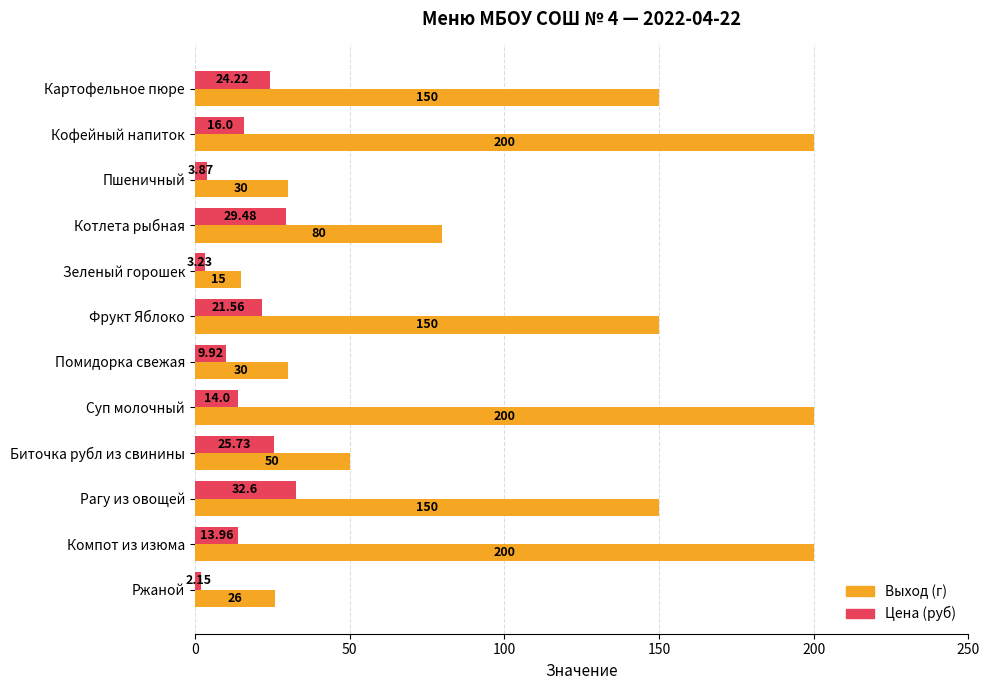

Which series changed the most between Пшеничный and Биточка рубл из свинины?

Цена (руб)